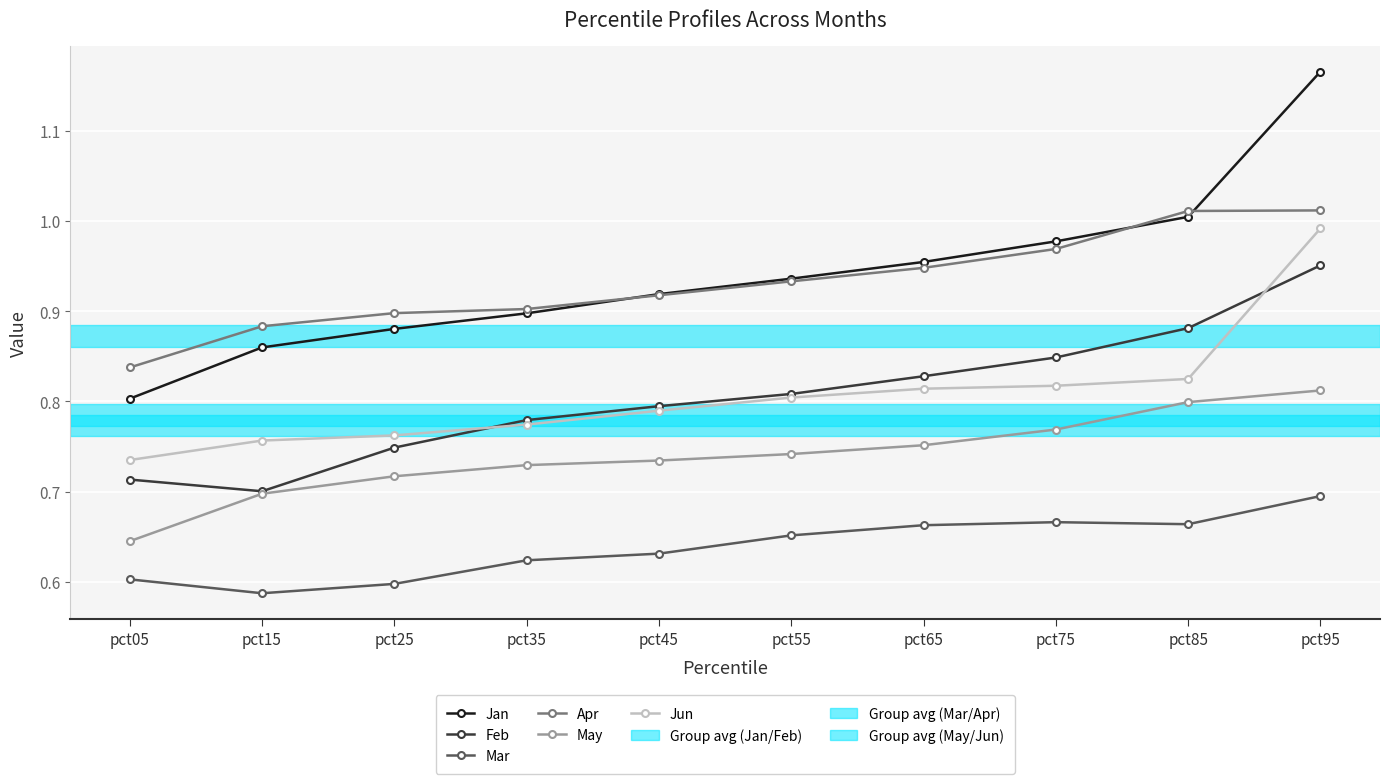

True or false: Apr has a value of 1.0 at pct75.

True